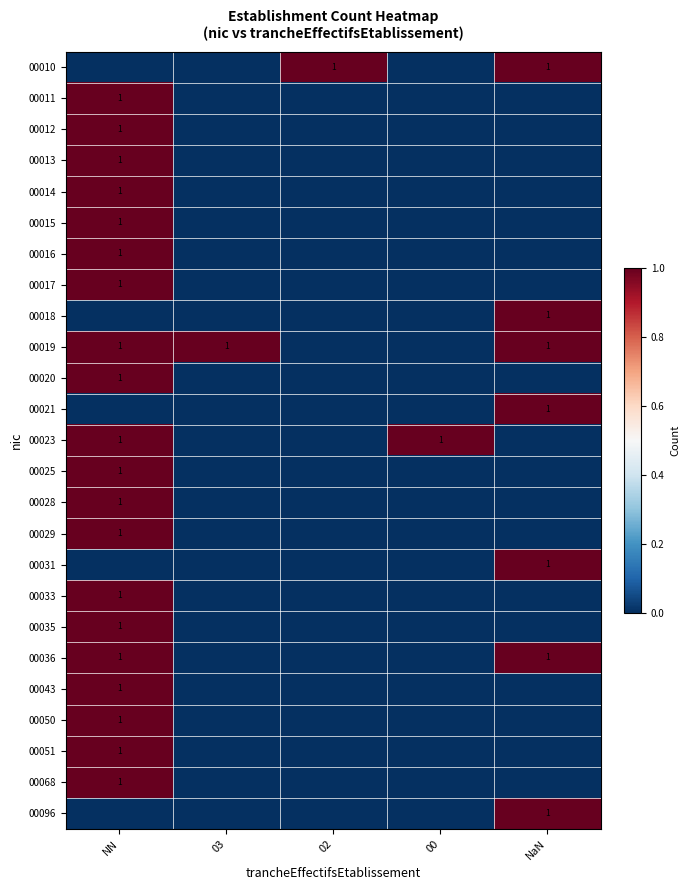

What is the maximum value for 00033?

1